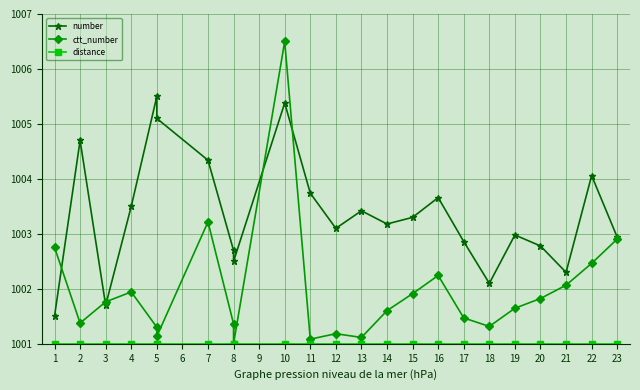

How many data points in ctt_number are above 1001?

22